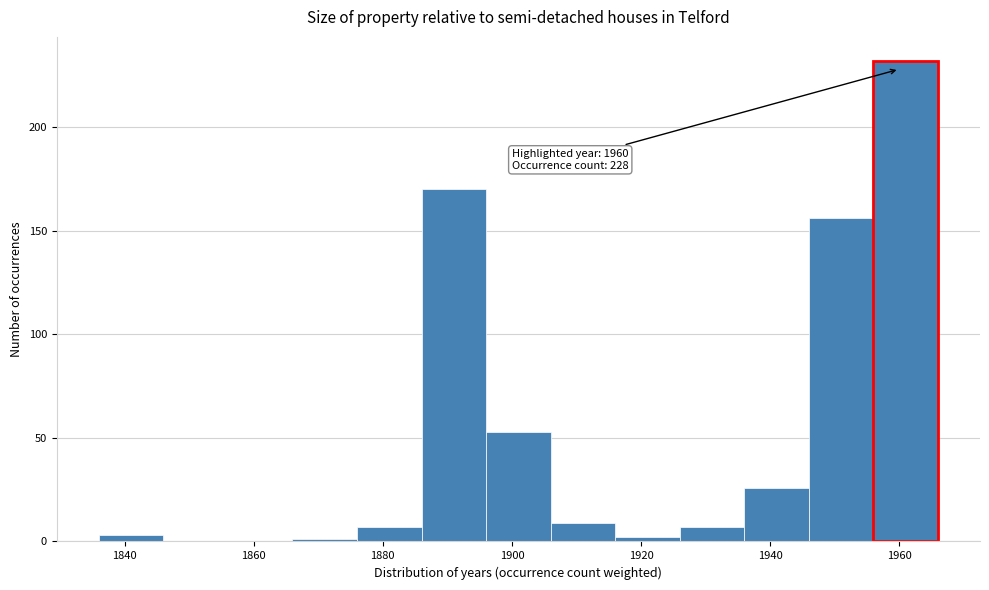

Over which range of the x-axis is the bar tallest?

1956 to 1966